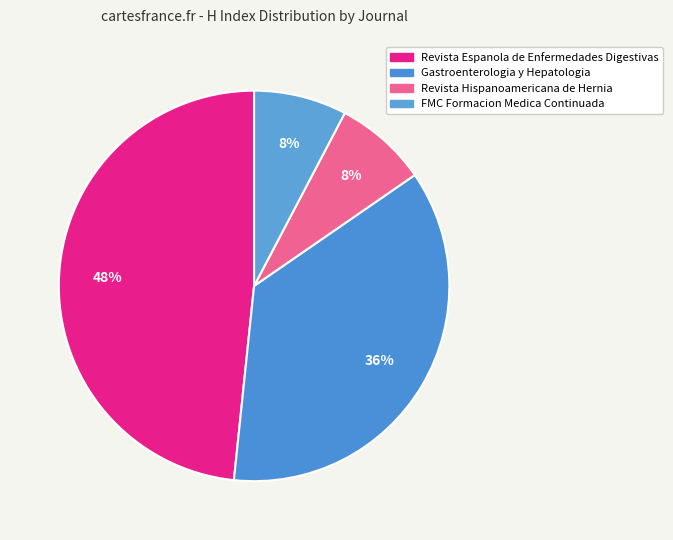

How many segments does this pie chart have?

4